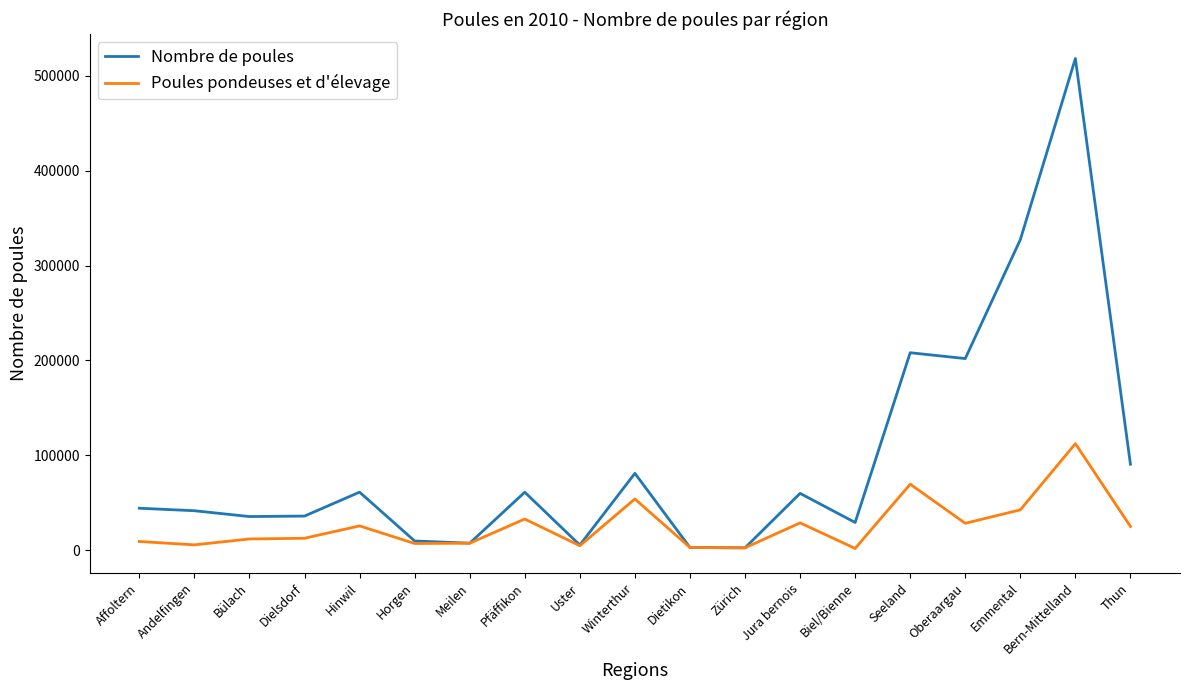

In Nombre de poules, how many points are higher than both neighbors (excluding endpoints)?

6